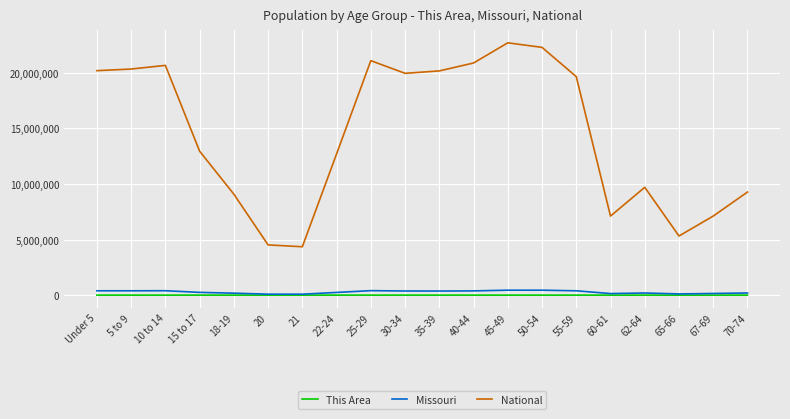

What are all the series names shown in the legend?

This Area, Missouri, National